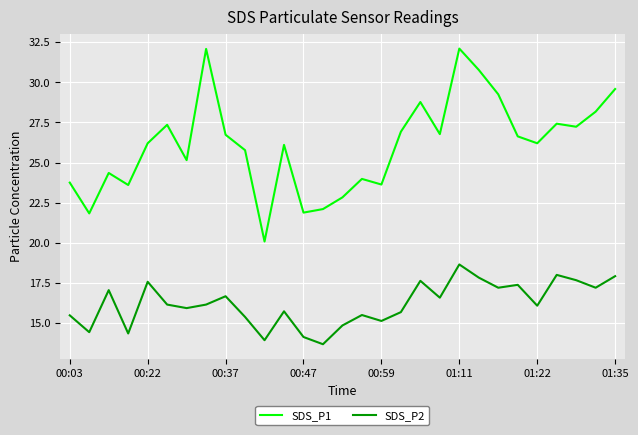

Rank the series by their maximum value, from lowest to highest.

SDS_P2, SDS_P1